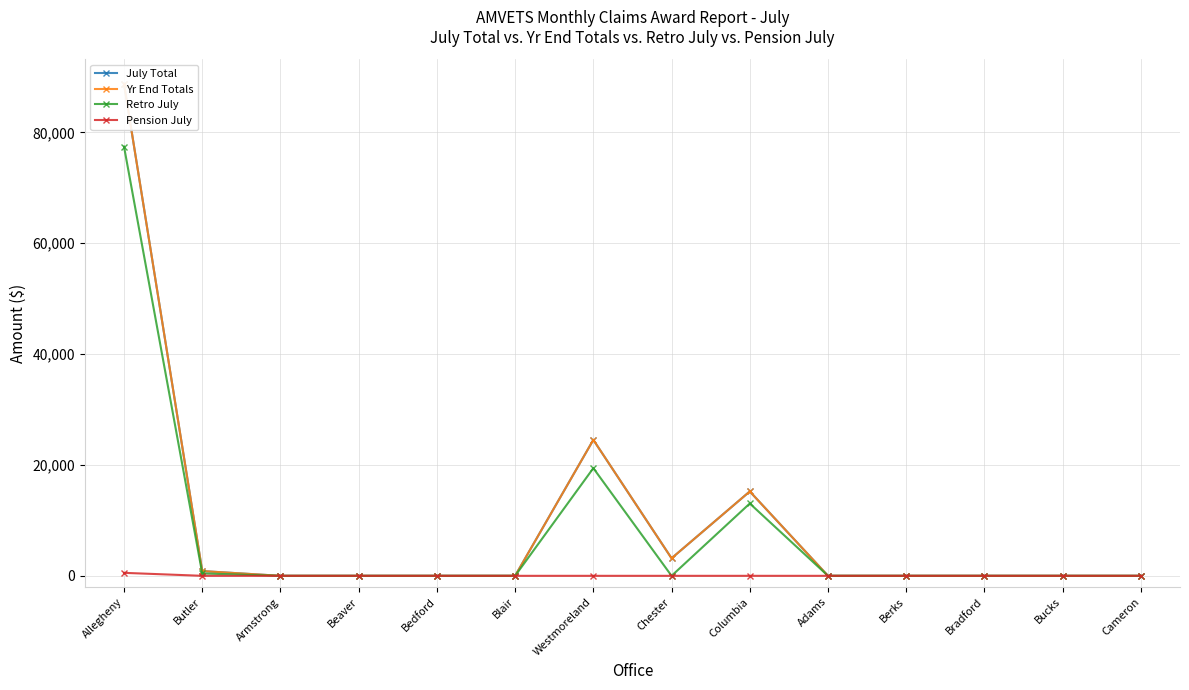

Which series has the widest spread of values?

July Total